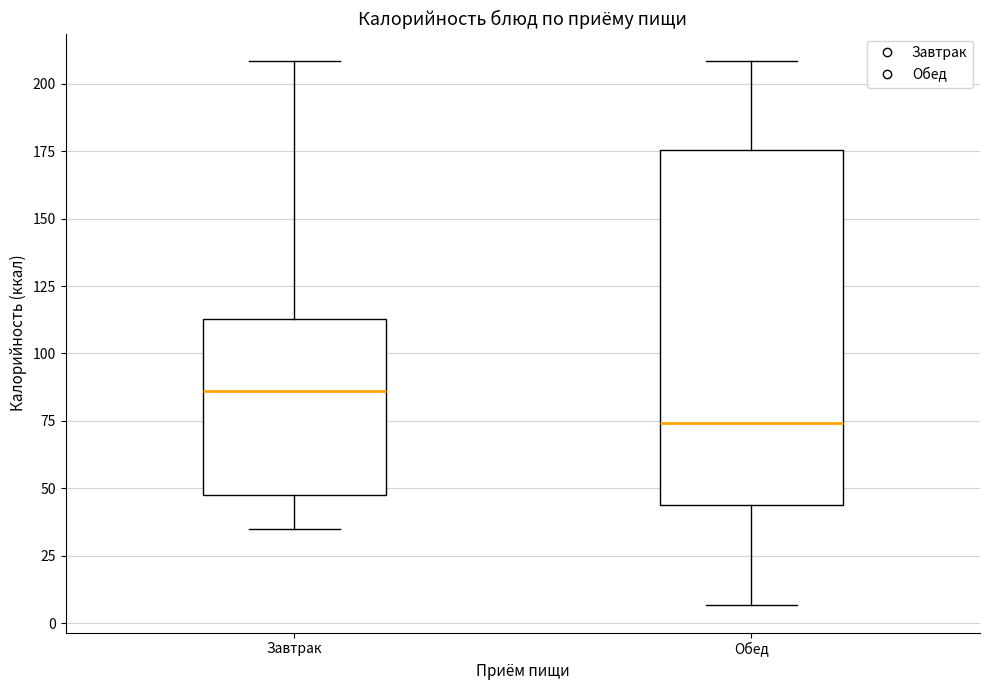

Reading left to right, read every box against the y-axis: the position of its median line, the range the box covers, and the ends of its whiskers. The values are not printed on the chart, so give them approximately, as read against the axis.

Завтрак: median 85, box 50 to 115, whiskers 35 to 210
Обед: median 75, box 45 to 175, whiskers 5 to 210